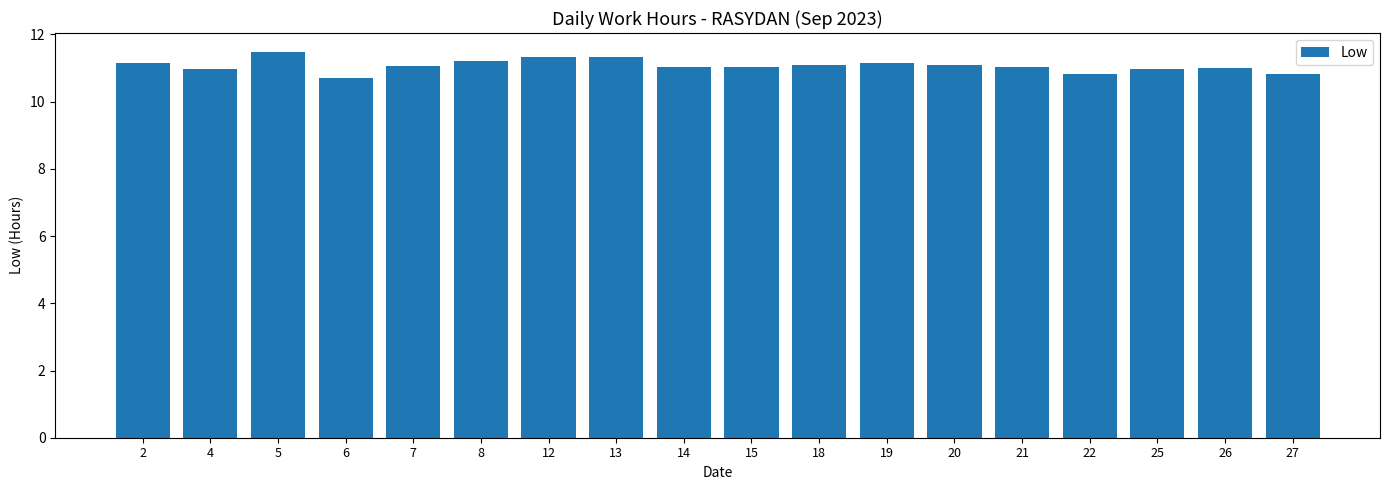

What is the difference between the maximum and minimum values?

0.8